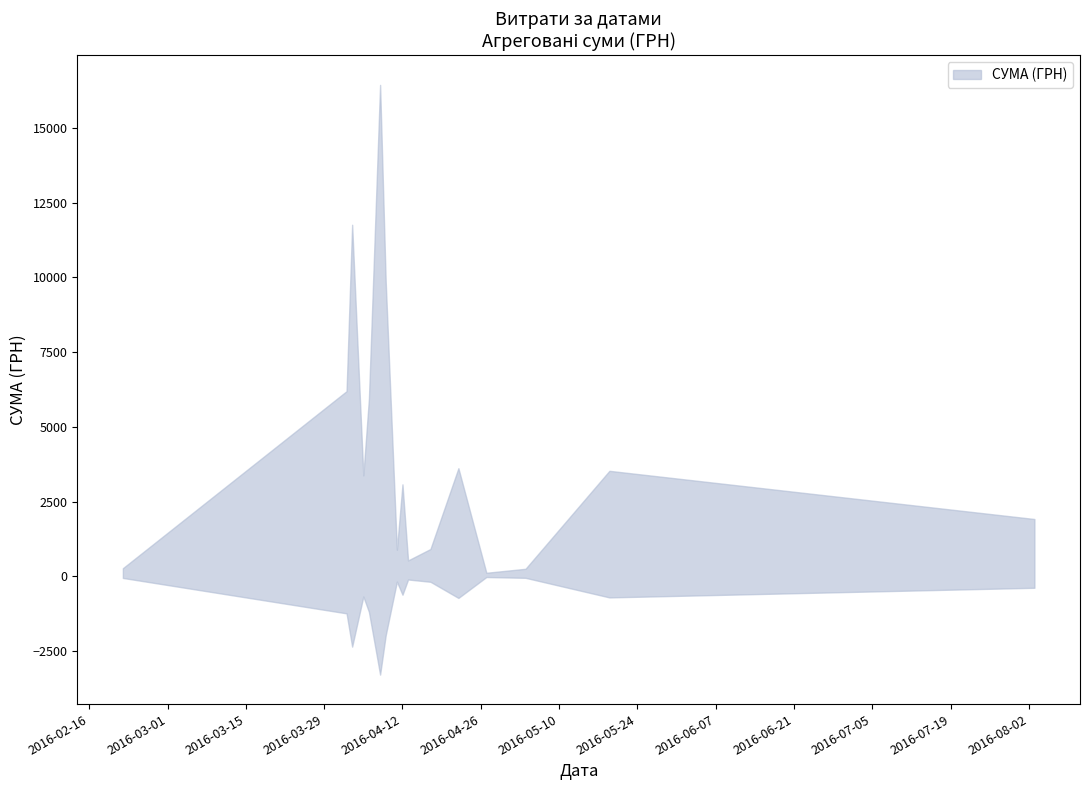

Is it true that the value at 14 is 4633.4?

True